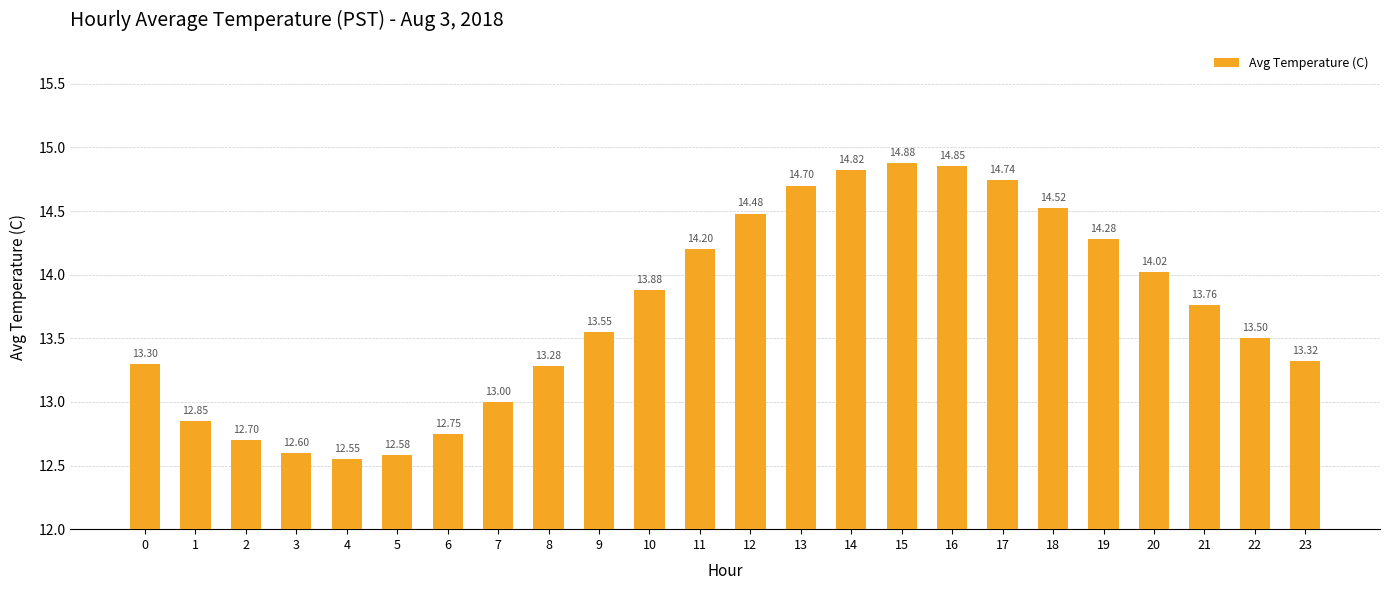

Rank the categories by value from lowest to highest.

4, 5, 3, 2, 6, 1, 7, 8, 0, 23, 22, 9, 21, 10, 20, 11, 19, 12, 18, 13, 17, 14, 16, 15